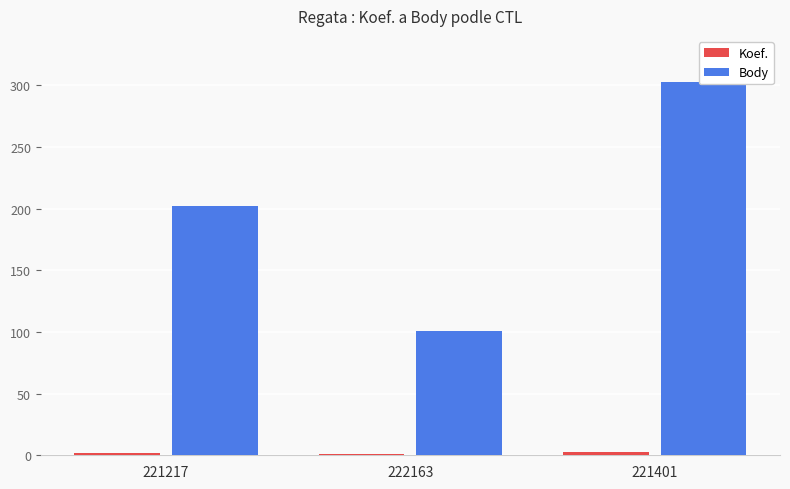

True or false: Koef. has a value of 1 at 222163.

True